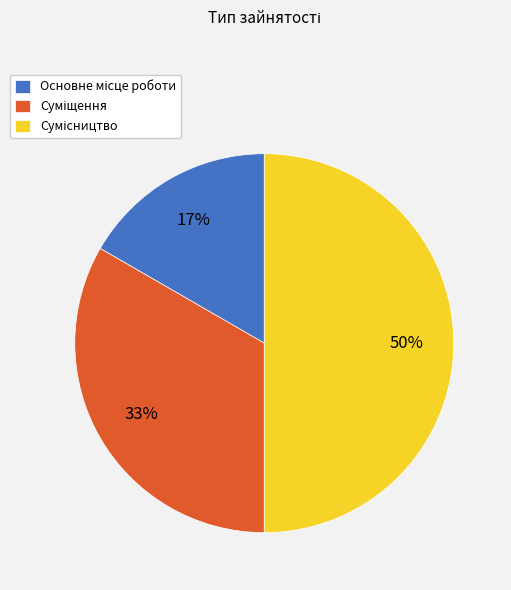

To the nearest percent, what is the average slice percentage?

33%